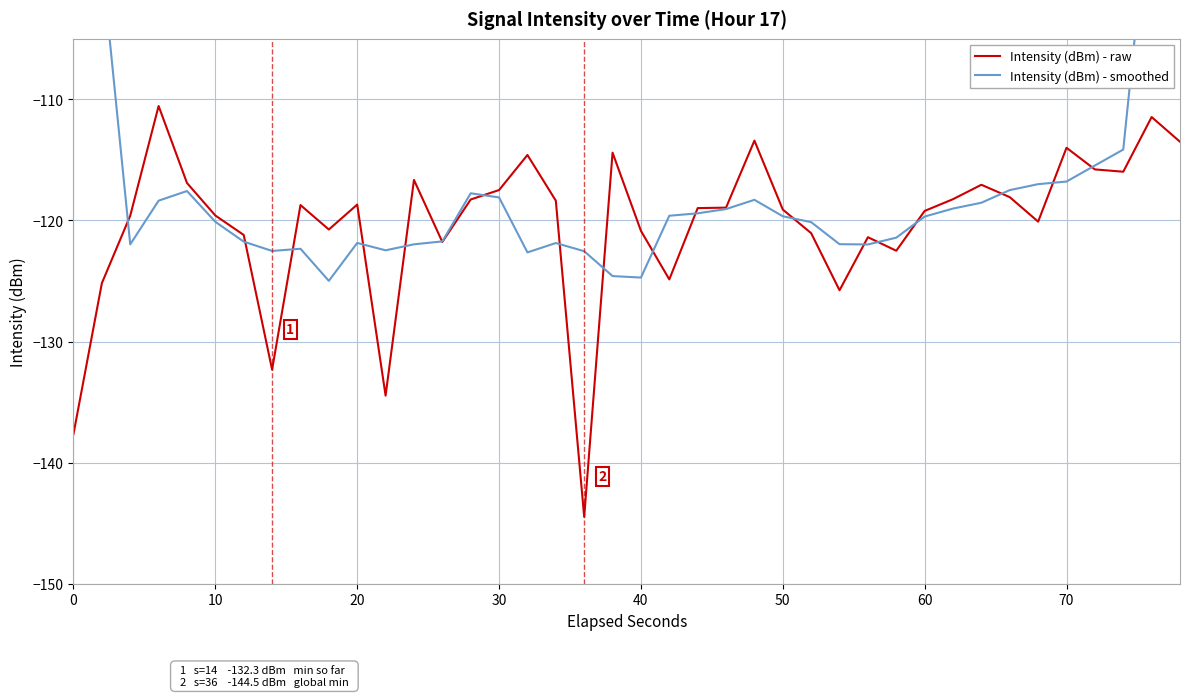

What are all the series names shown in the legend?

Intensity (dBm) - raw, Intensity (dBm) - smoothed